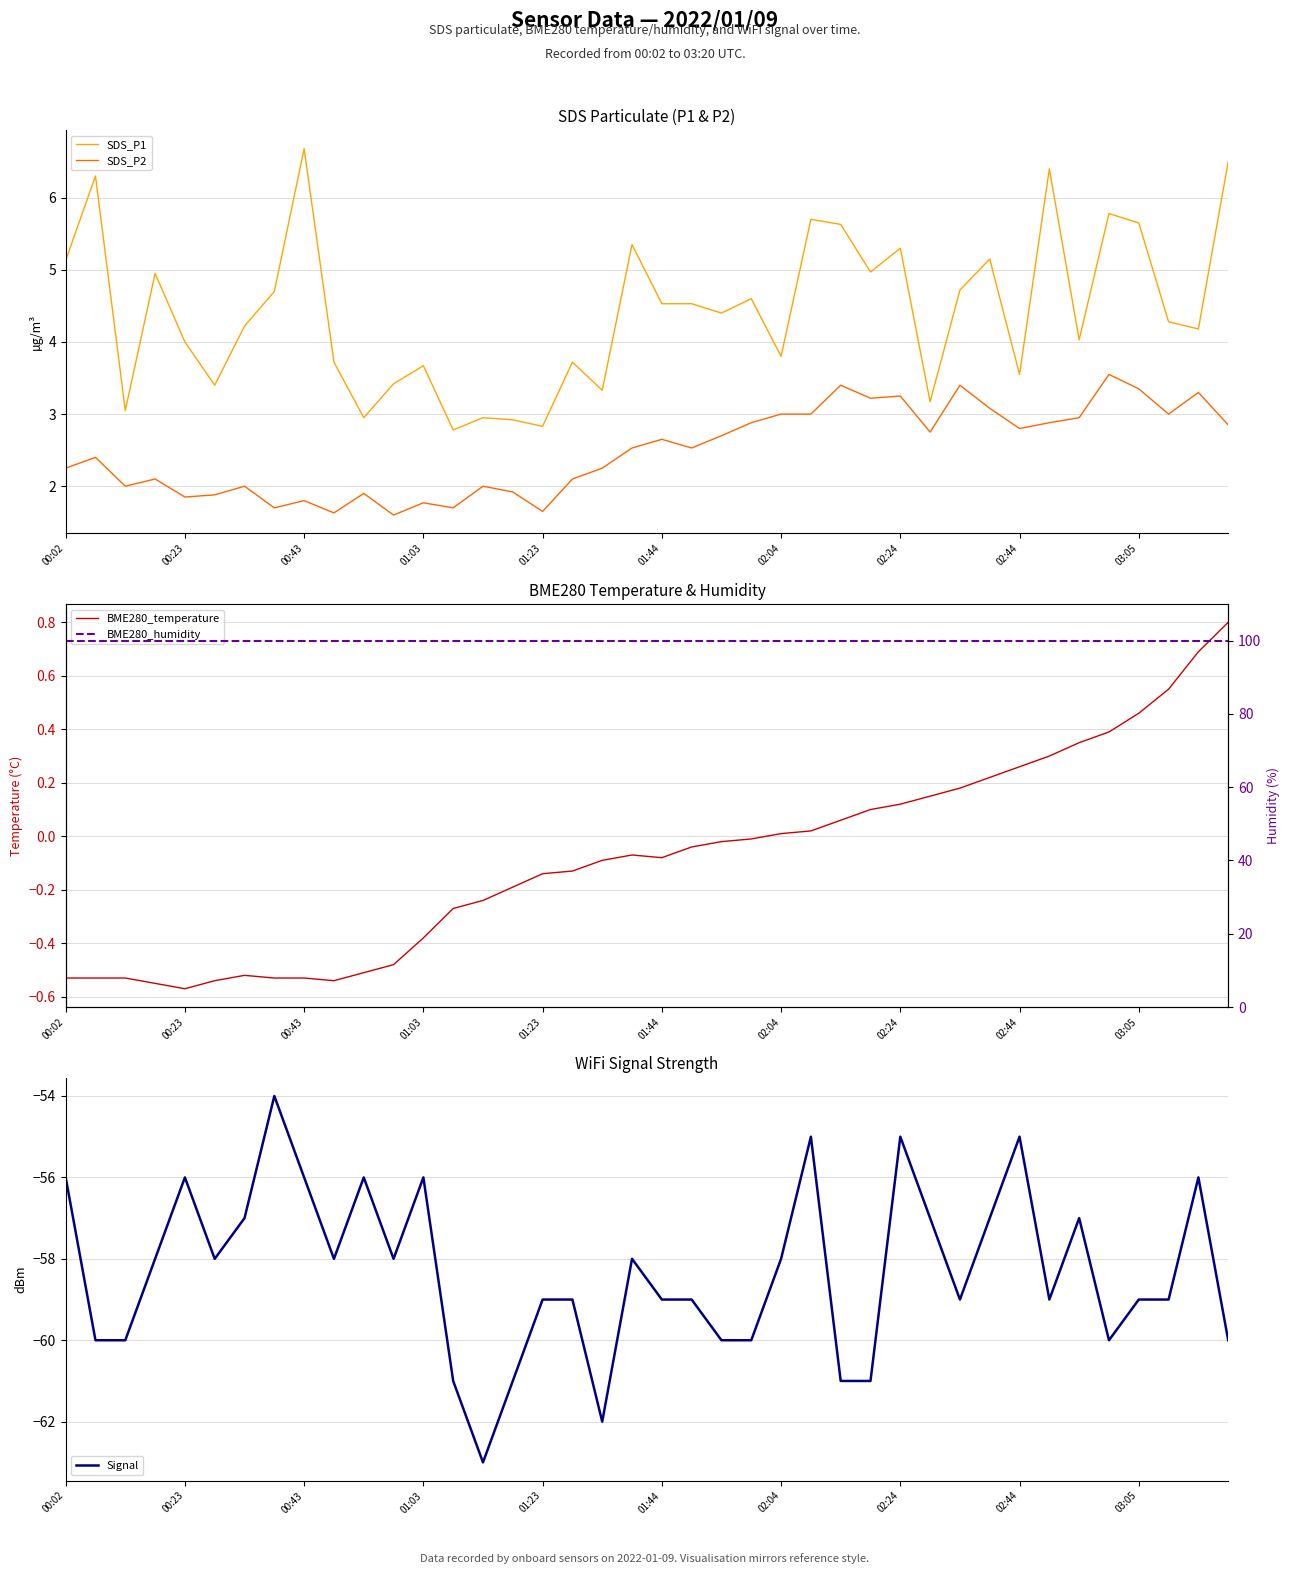

The Signal series shows -57.0 at 31. True or false?

True